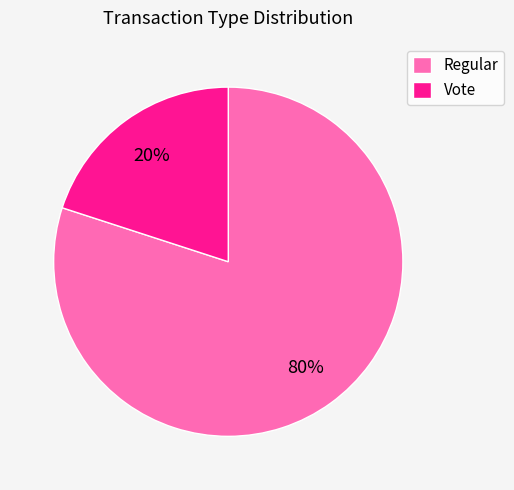

Does any single category account for the majority?

Yes